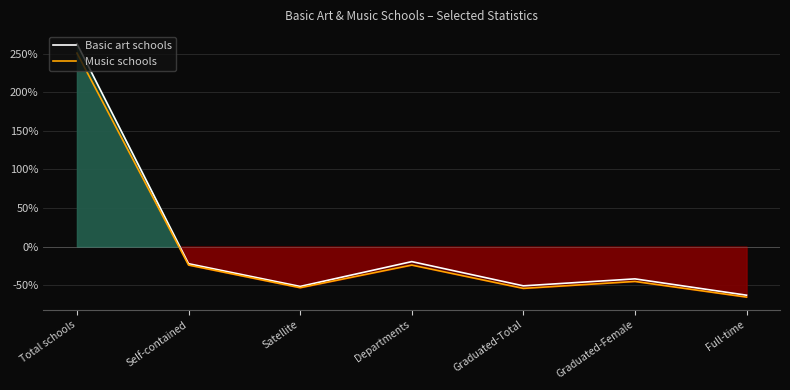

Which has a higher value, Satellite or Graduated-Total?

Graduated-Total